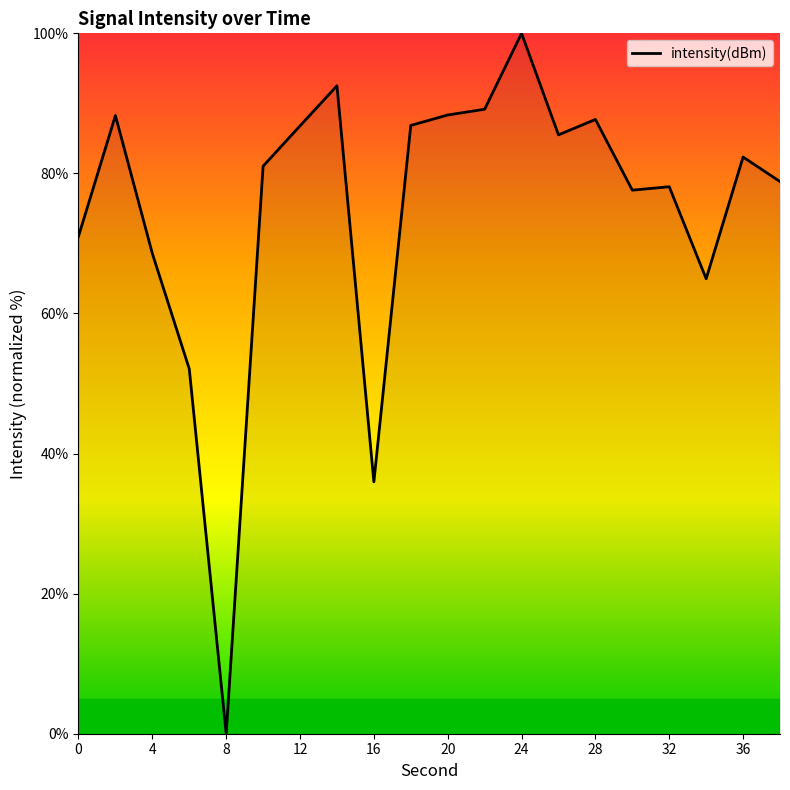

What is the maximum value shown in the chart?

100.0